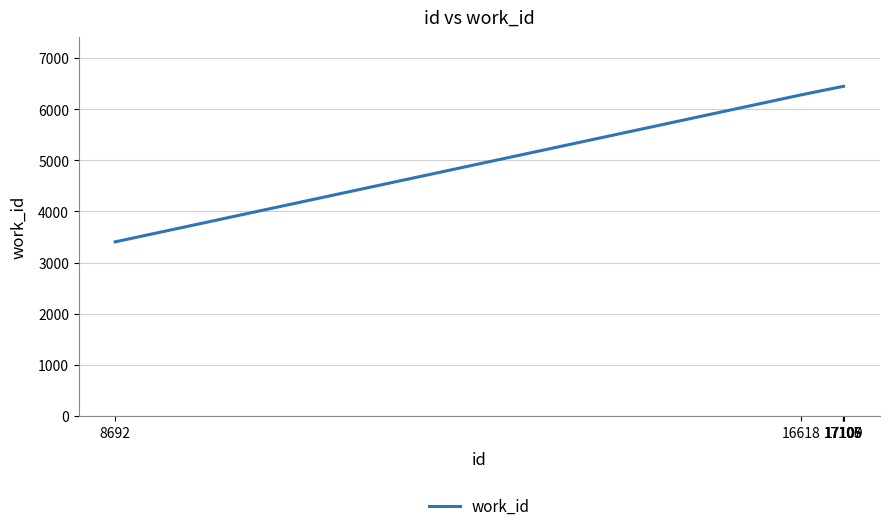

What is the maximum value shown in the chart?

6445